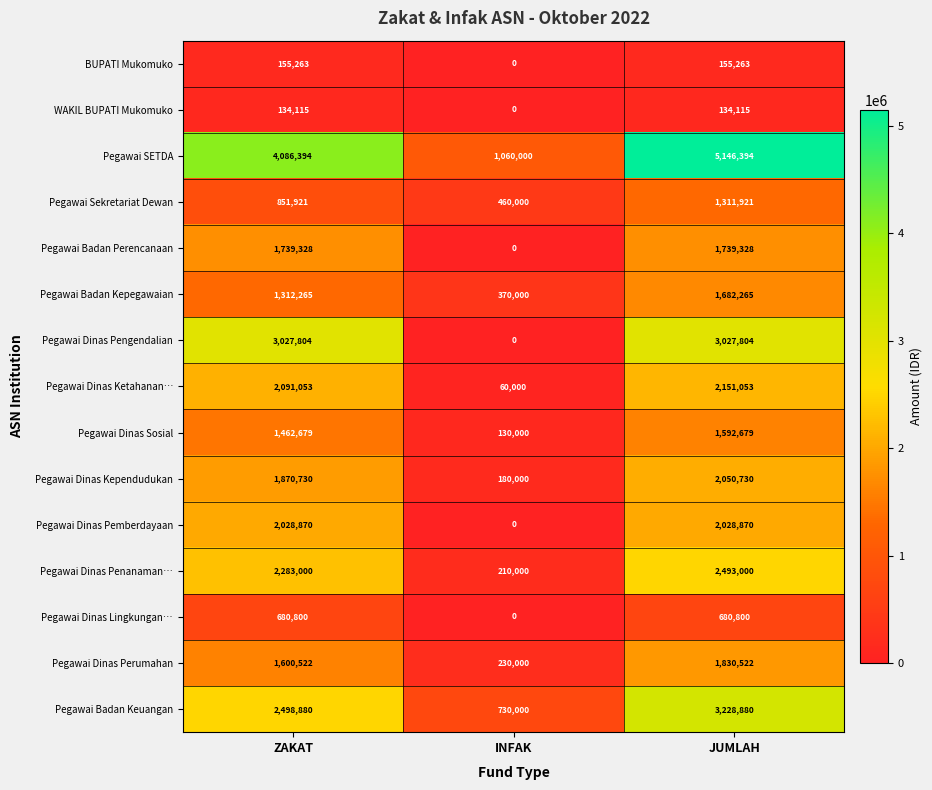

Rank the series by their maximum value, from lowest to highest.

WAKIL BUPATI Mukomuko, BUPATI Mukomuko, Pegawai Dinas Lingkungan…, Pegawai Sekretariat Dewan, Pegawai Dinas Sosial, Pegawai Badan Kepegawaian, Pegawai Badan Perencanaan, Pegawai Dinas Perumahan, Pegawai Dinas Pemberdayaan, Pegawai Dinas Kependudukan, Pegawai Dinas Ketahanan…, Pegawai Dinas Penanaman…, Pegawai Dinas Pengendalian, Pegawai Badan Keuangan, Pegawai SETDA